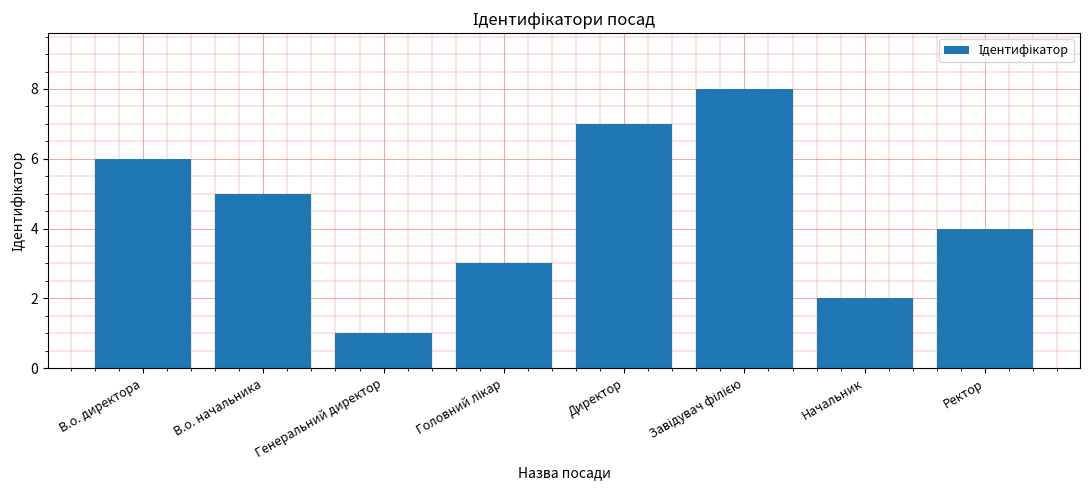

True or false: the data shows 4 at Ректор.

True